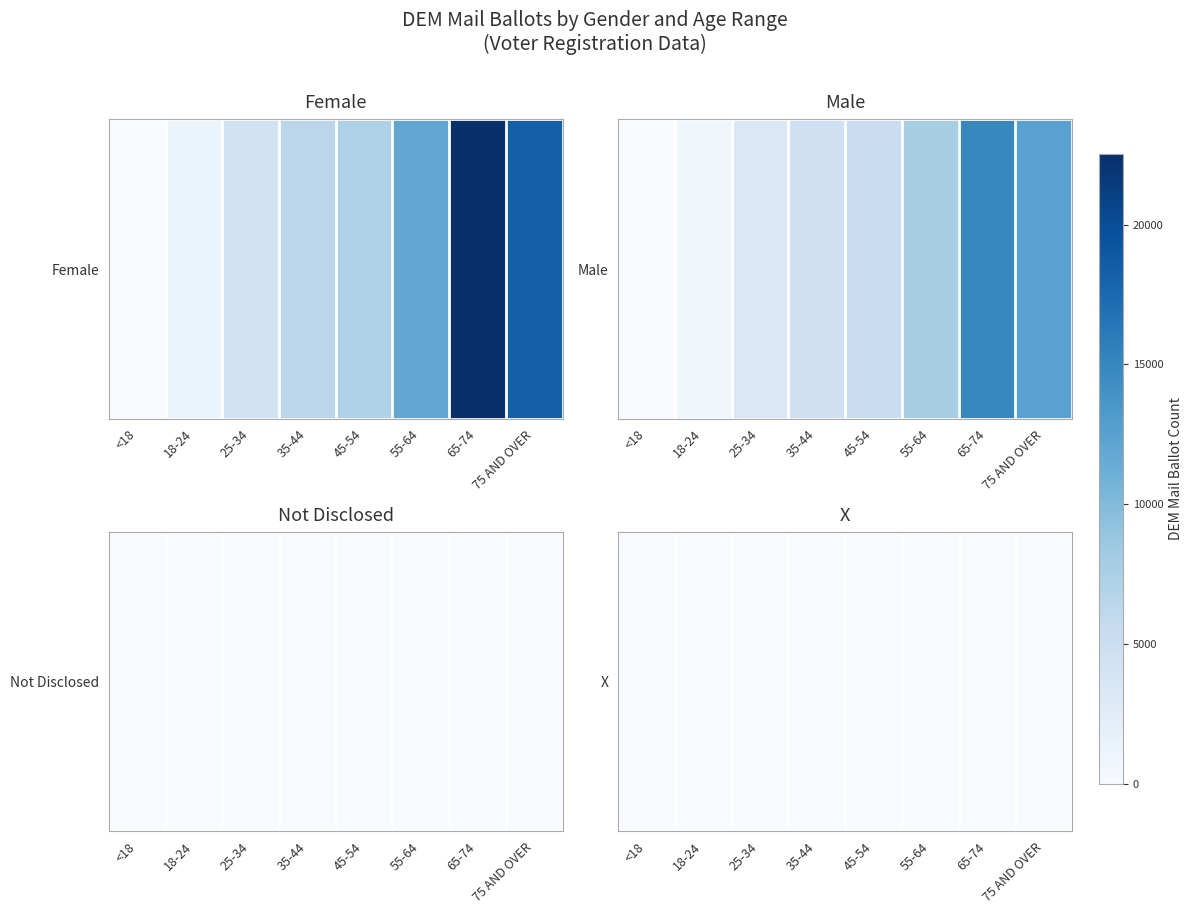

The value at 18-24 is 38. True or false?

False